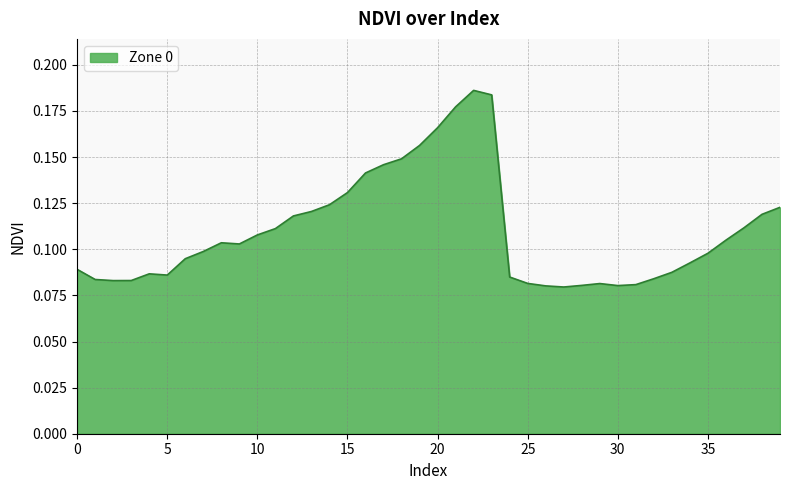

Does the chart display data point markers on the line(s)?

No